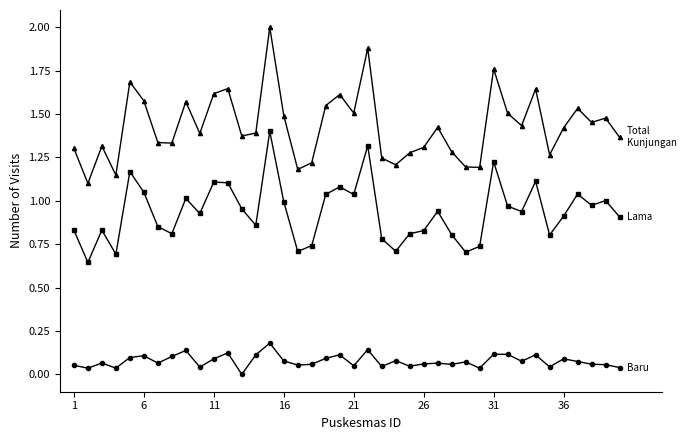

What is the greatest value displayed?

2.0